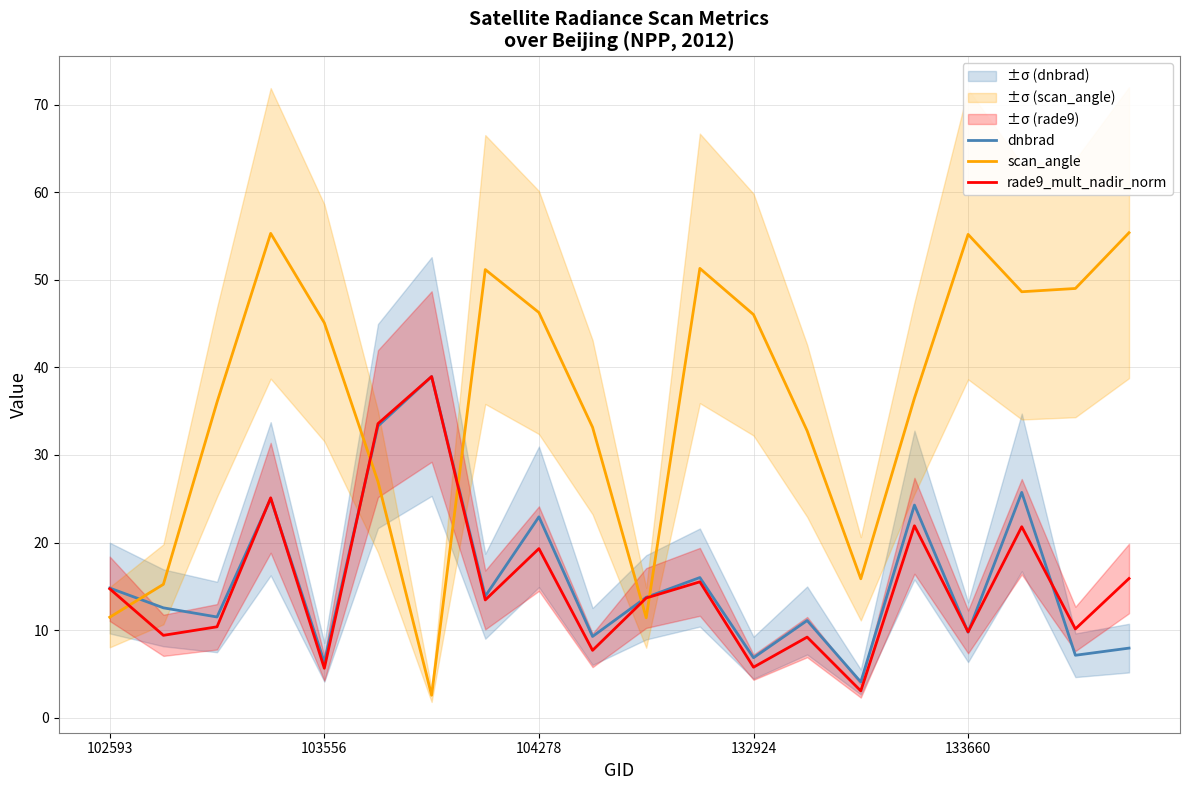

Reading right to left, what are all the values shown in this chart?

dnbrad: 7.9	7.1	25.7	9.8	24.3	4.1	11.1	6.8	16.0	13.7	9.3	22.9	13.9	39.0	33.3	6.3	25.0	11.5	12.5	14.8
scan_angle: 55.4	49.0	48.6	55.2	36.5	15.9	32.8	46.0	51.3	11.4	33.2	46.3	51.2	2.6	26.9	45.1	55.3	36.0	15.2	11.5
rade9_mult_nadir_norm: 15.9	10.1	21.8	9.8	21.9	3.1	9.2	5.8	15.5	13.7	7.7	19.3	13.4	39.0	33.6	5.6	25.1	10.4	9.4	14.7